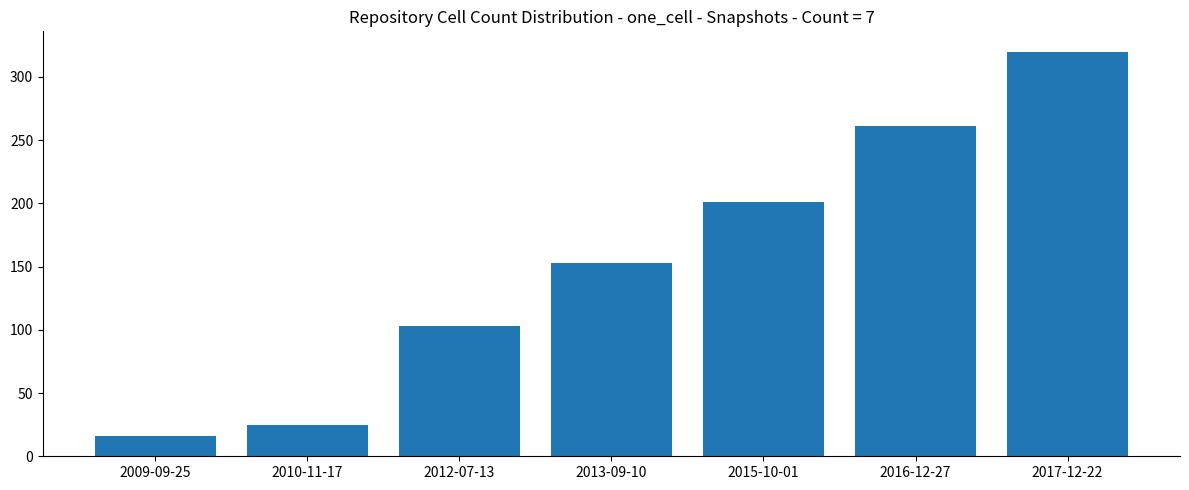

What is the smallest value displayed?

16